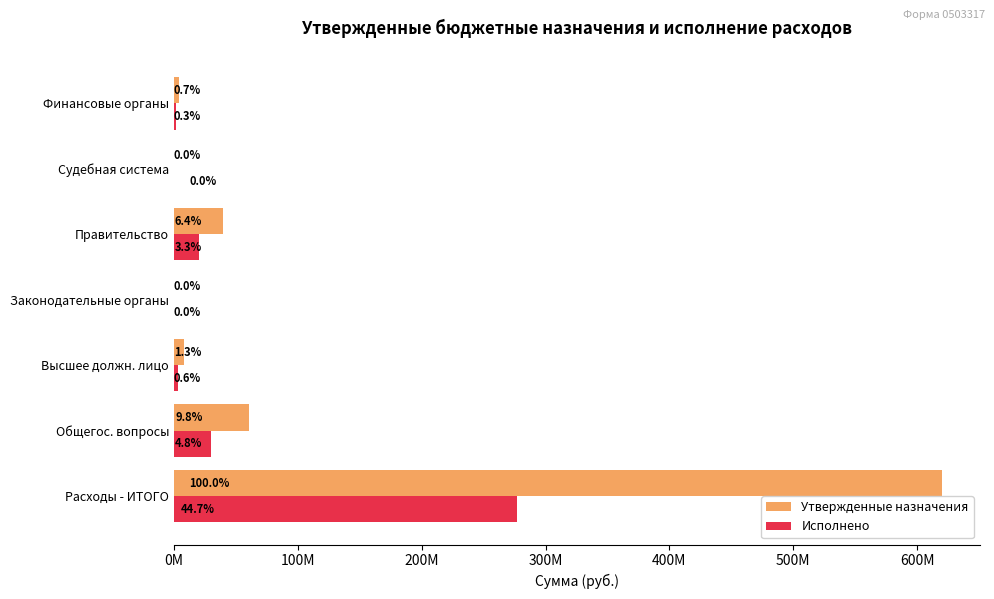

What are all the series names shown in the legend?

Утвержденные назначения, Исполнено